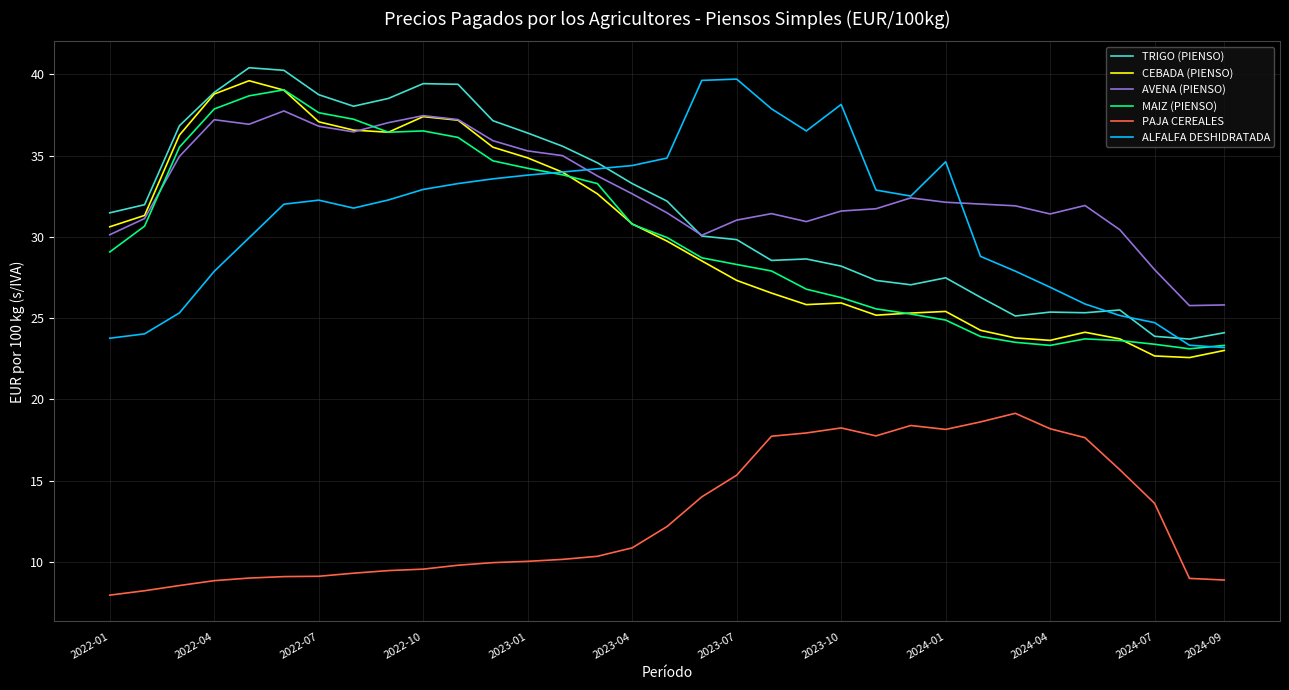

Which series ends up on top after the final intersection of AVENA (PIENSO) and MAIZ (PIENSO)?

AVENA (PIENSO)